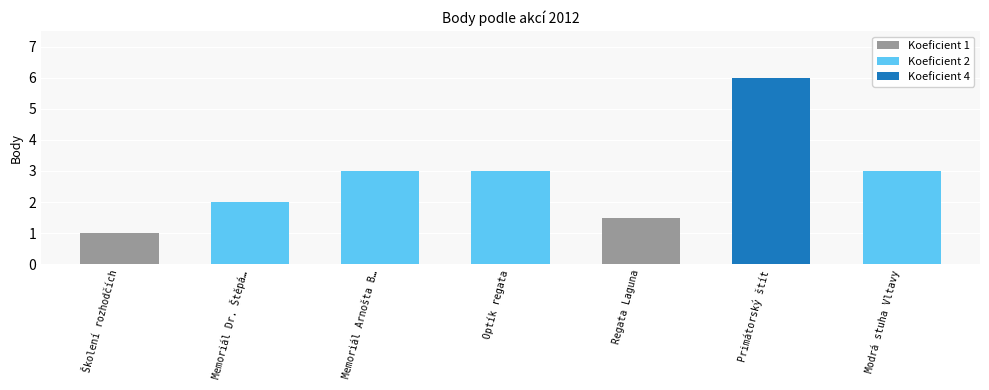

Rank the categories by value from lowest to highest.

Školení rozhodčích, Regata Laguna, Memoriál Dr. Štěpána, Memoriál Arnošta Bürgermeistera, Optík regata, Modrá stuha Vltavy, Primátorský štít